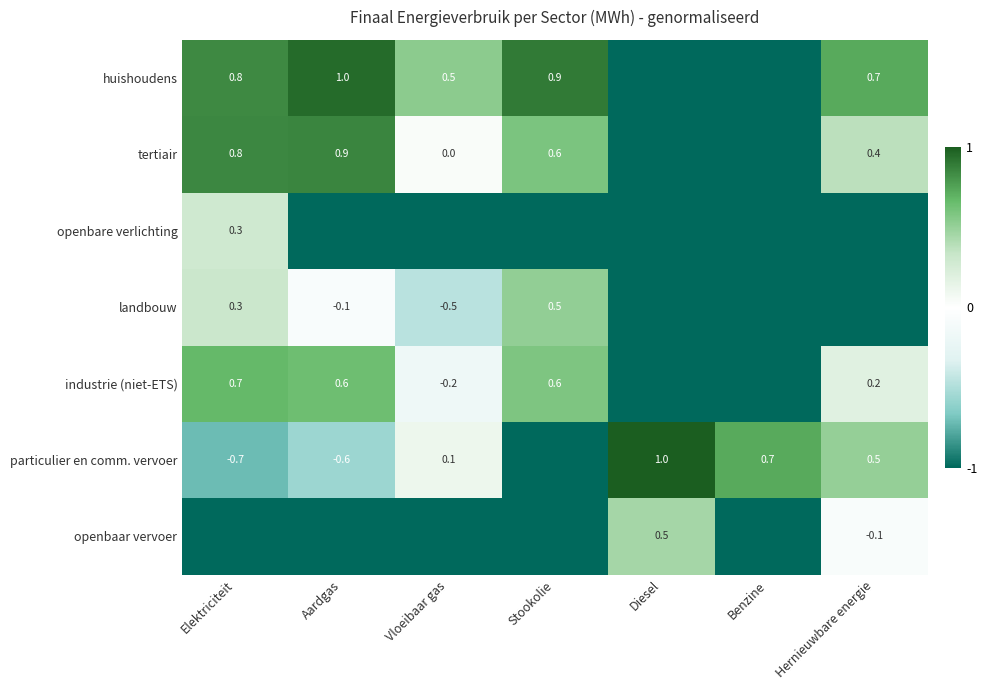

The tertiair series shows 1.3 at Aardgas. True or false?

False